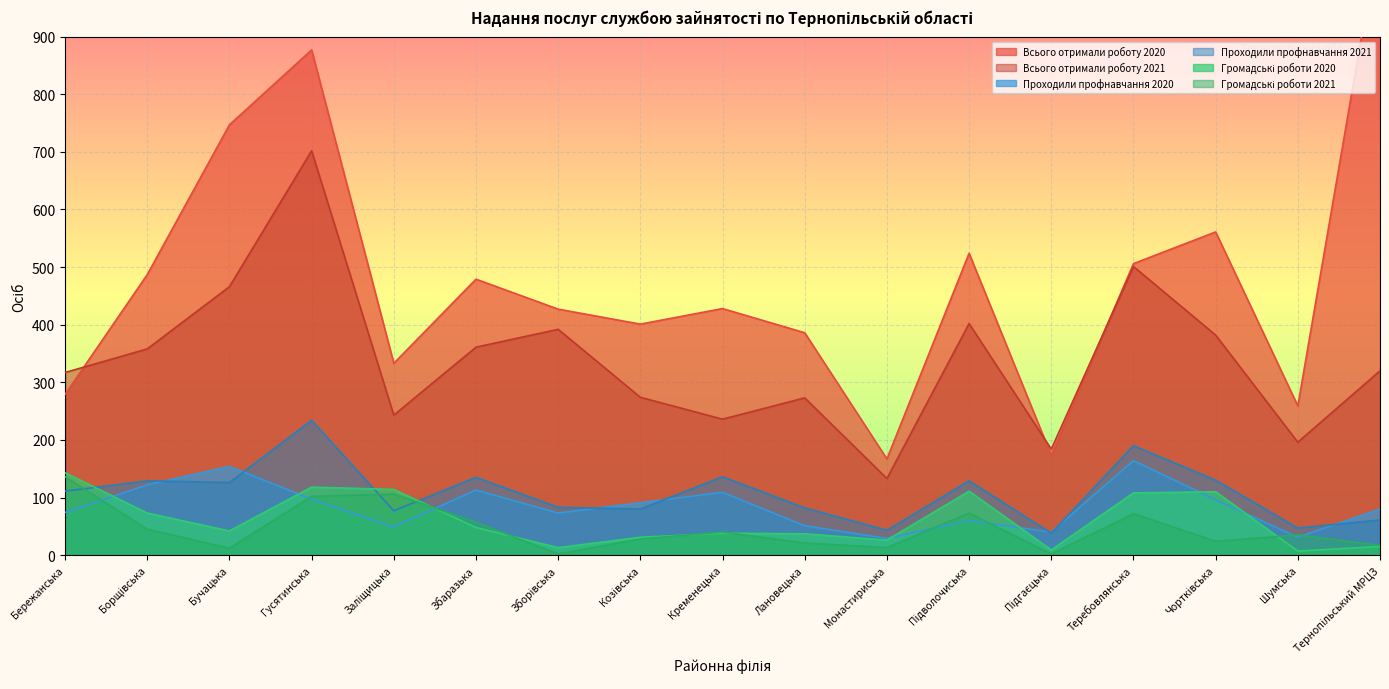

Rank the categories by Проходили профнавчання 2021 value from lowest to highest.

Підгаєцька, Монастириська, Шумська, Тернопільський МРЦЗ, Заліщицька, Козівська, Лановецька, Зборівська, Бережанська, Бучацька, Борщівська, Підволочиська, Чортківська, Збаразька, Кременецька, Теребовлянська, Гусятинська